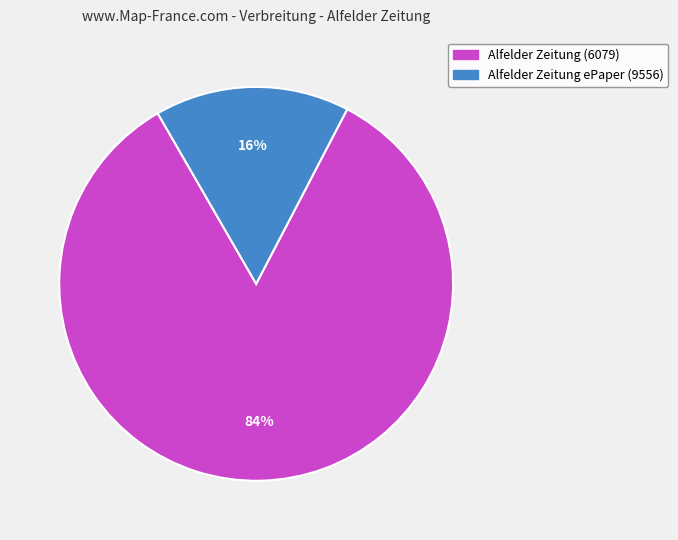

How many segments does this pie chart have?

2